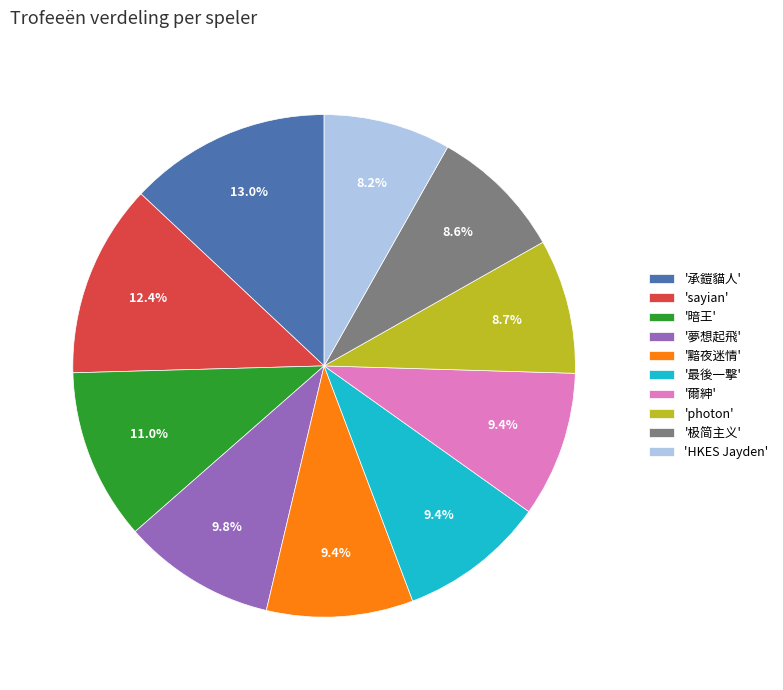

Is there a majority slice in this chart?

No